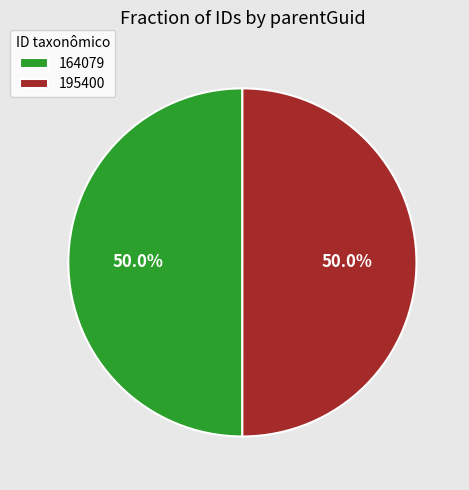

True or false: 164079 accounts for 50% of the total.

True